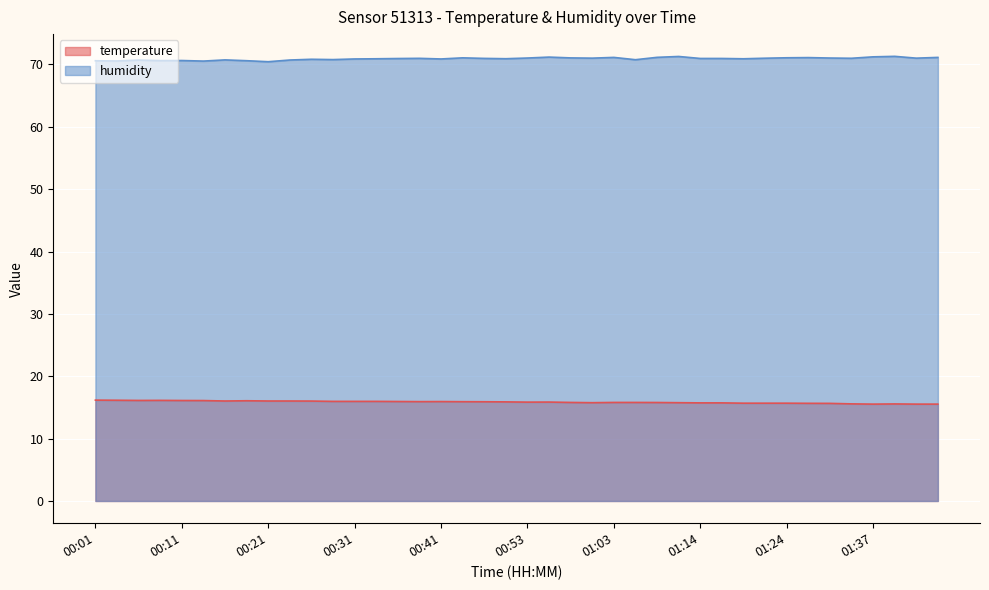

List the labels in order of humidity value, smallest first.

00:21, 00:13, 00:03, 00:01, 00:18, 00:08, 00:11, 00:06, 00:23, 00:16, 01:06, 00:28, 00:26, 00:31, 00:41, 00:33, 01:19, 00:51, 00:36, 01:14, 01:17, 00:46, 00:38, 01:35, 01:22, 01:01, 01:43, 00:53, 01:30, 00:58, 00:43, 01:24, 01:27, 01:03, 01:45, 01:09, 00:56, 01:37, 01:11, 01:40